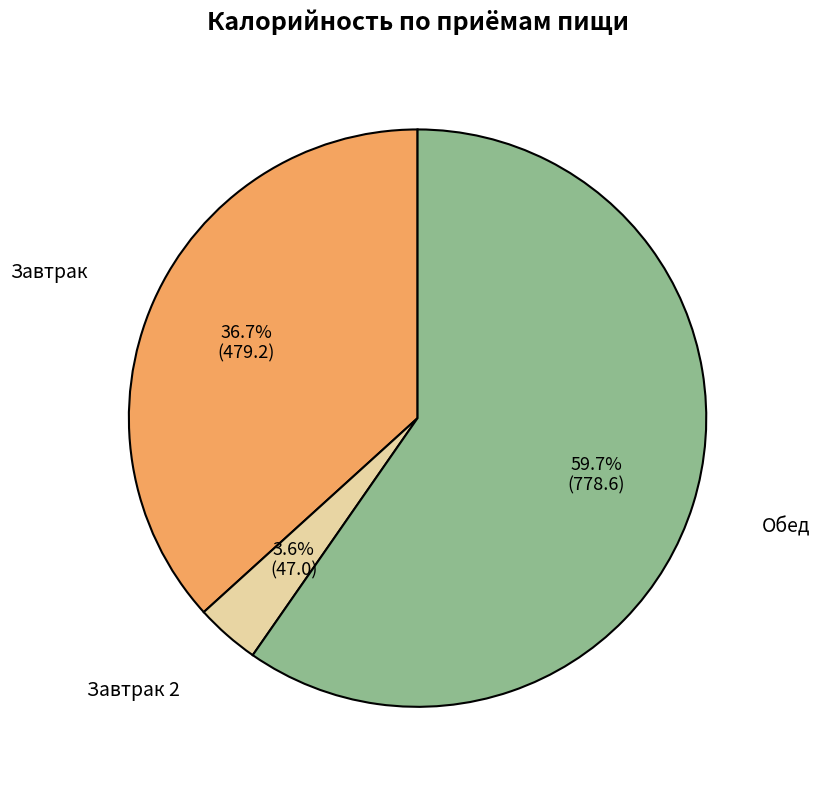

Count the number of slices in the pie.

3